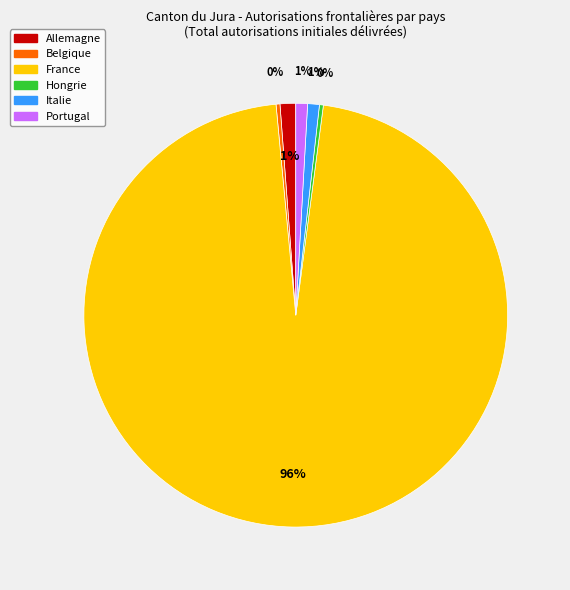

Which has a higher value, Allemagne or France?

France